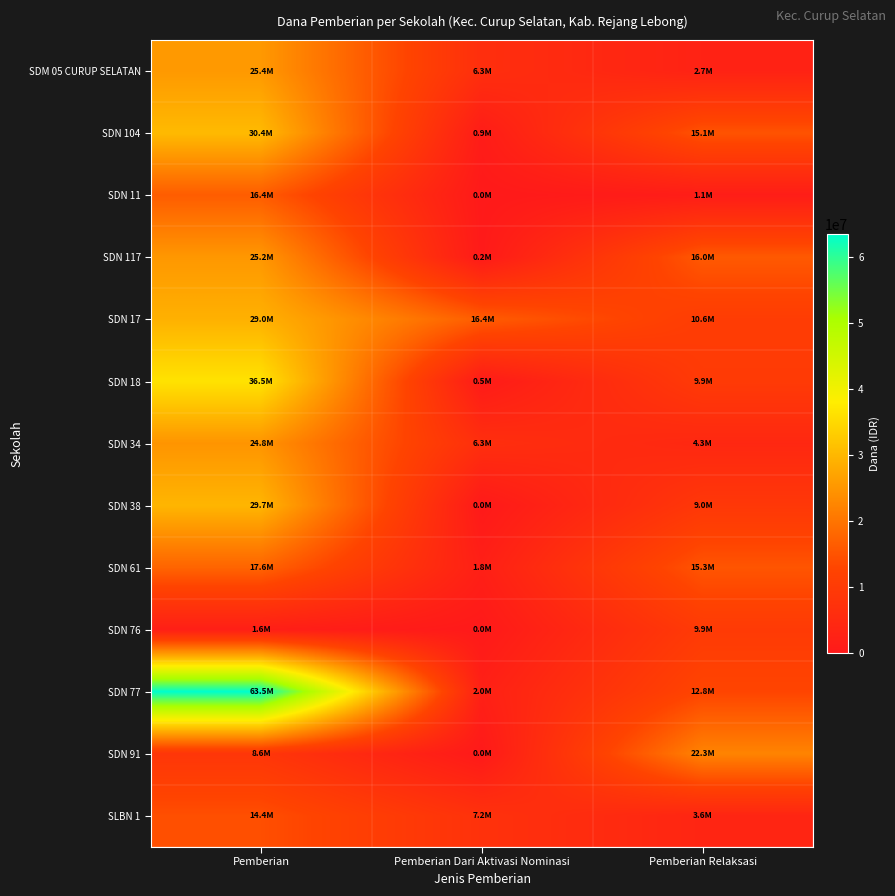

What is the total value across all series at Pemberian Dari Aktivasi Nominasi?

41625000